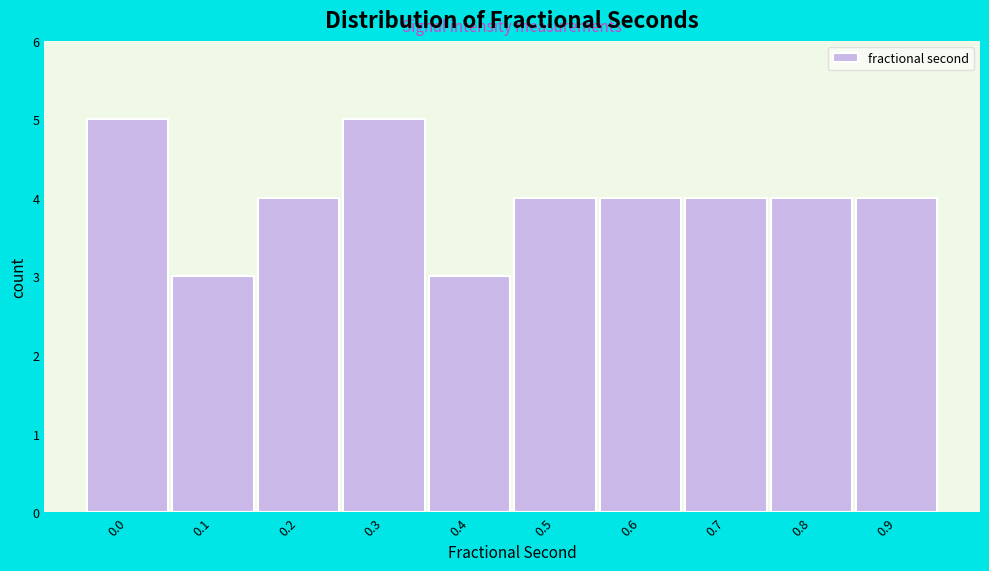

Reading left to right, transcribe all the data shown in this chart.

0.0=5	0.1=3	0.2=4	0.3=5	0.4=3	0.5=4	0.6=4	0.7=4	0.8=4	0.9=4